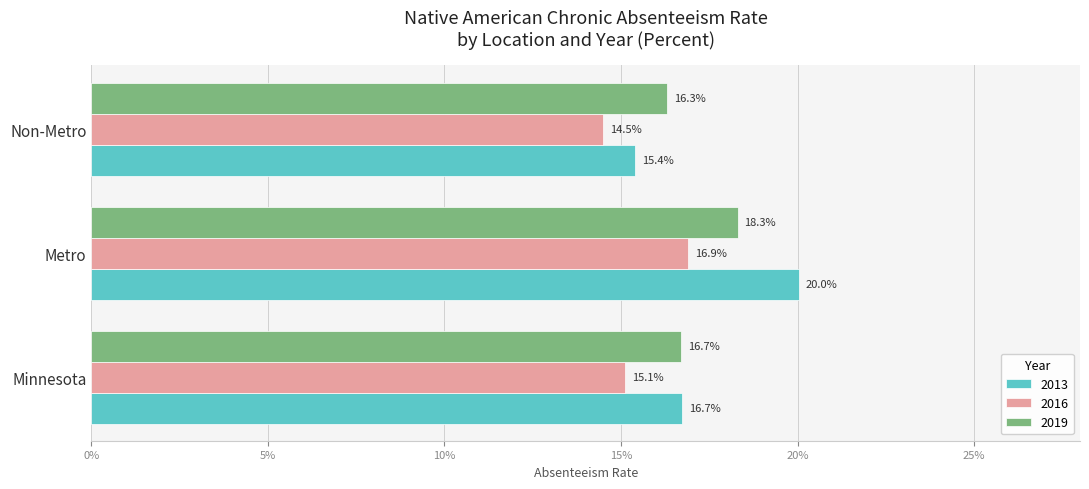

Is it true that 2019 equals 0.3 at Non-Metro?

False